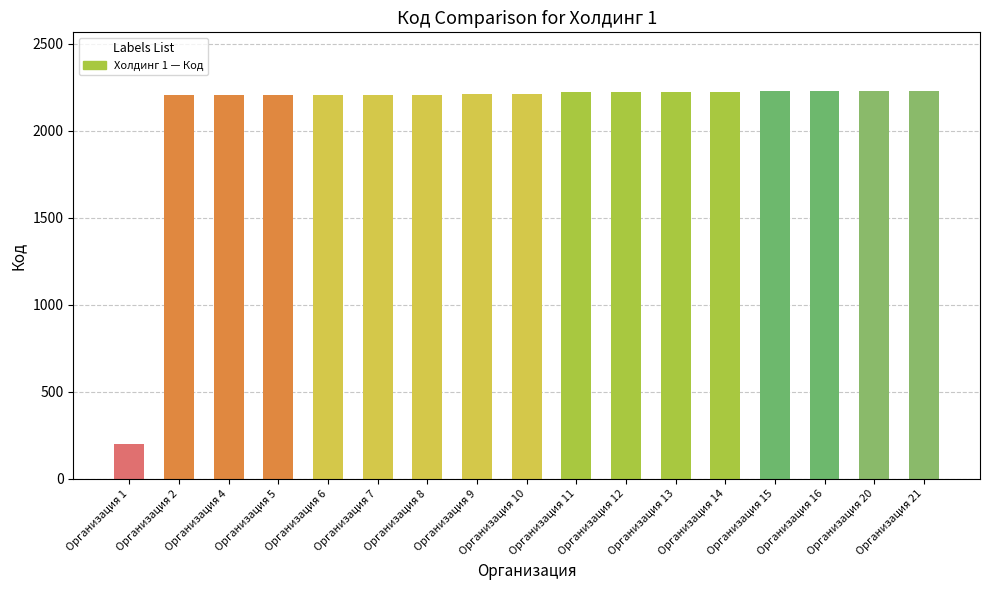

What is the value of the 11th bar from the left?

2222